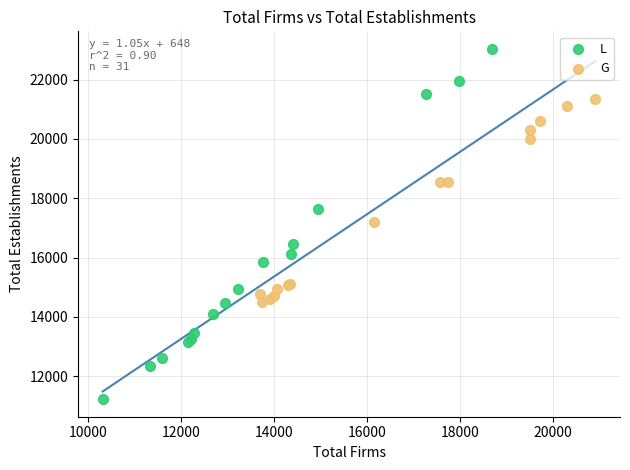

Which series has the widest spread of Y values?

L